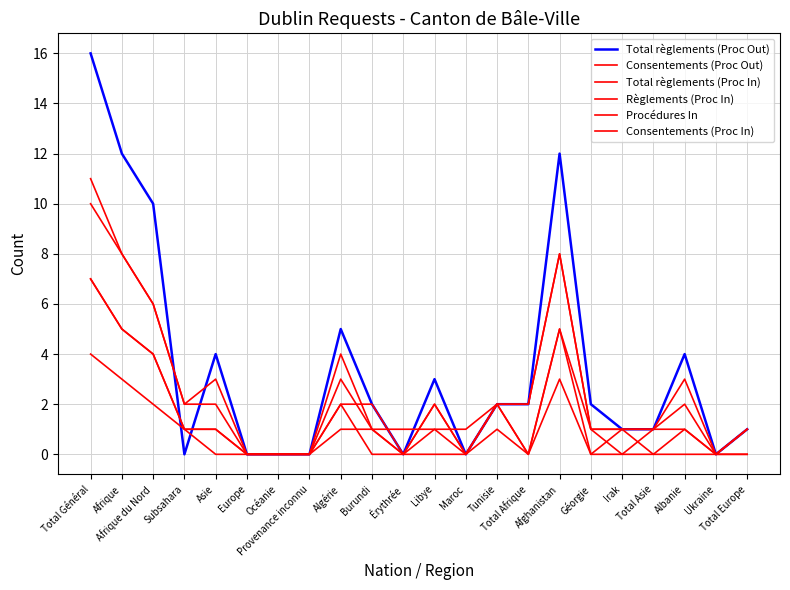

How many lines are shown in the chart?

6